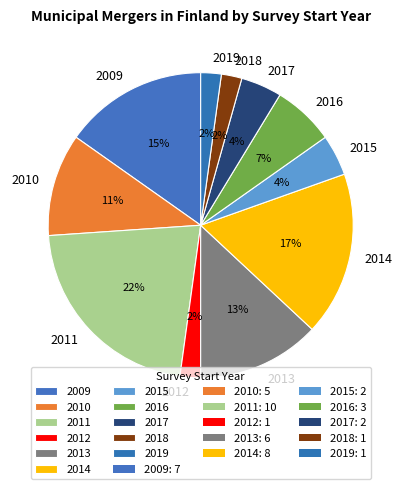

The 2013 slice represents 3% of the pie. True or false?

False